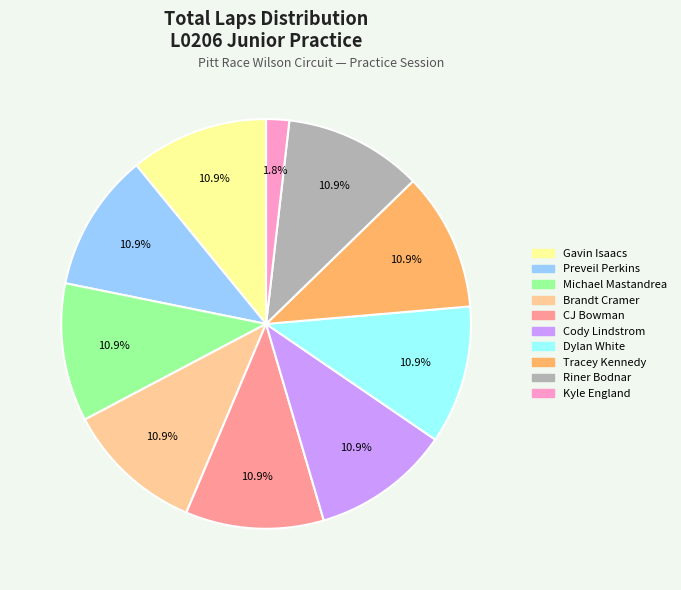

Is Brandt Cramer the majority of the pie?

No